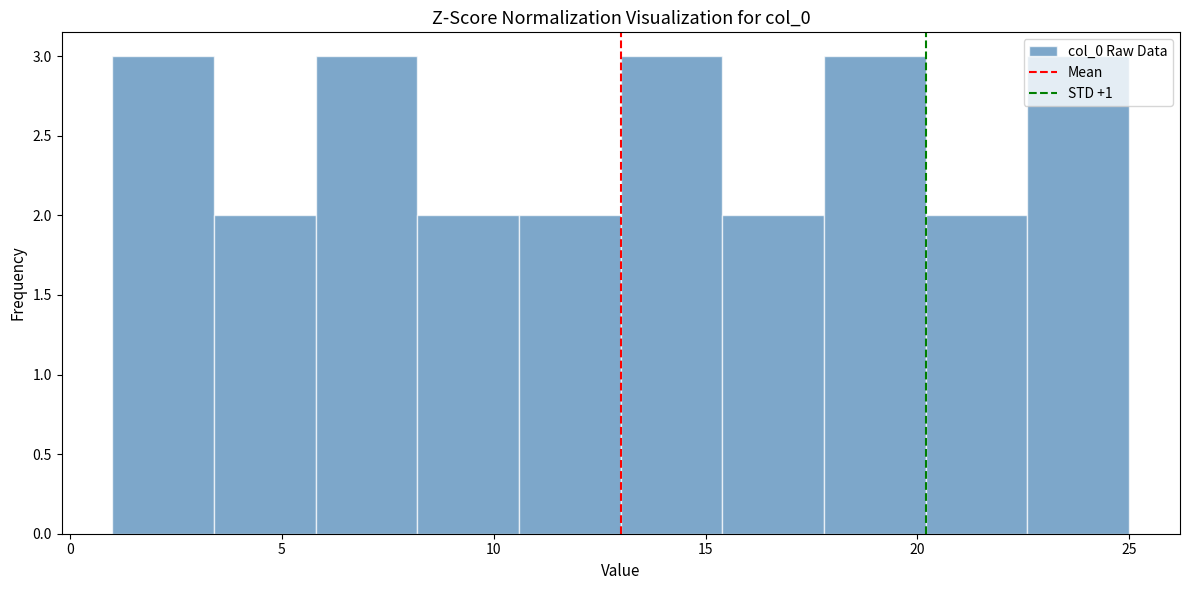

Reading left to right, list every bar in this chart as the range it spans on the x-axis followed by its height. Neither the bar edges nor the heights are printed on the chart, so give them approximately, as read against the axes.

1.0 to 3.4: 3
3.4 to 5.8: 2
5.8 to 8.2: 3
8.2 to 10.6: 2
10.6 to 13.0: 2
13.0 to 15.4: 3
15.4 to 17.8: 2
17.8 to 20.2: 3
20.2 to 22.6: 2
22.6 to 25.0: 3